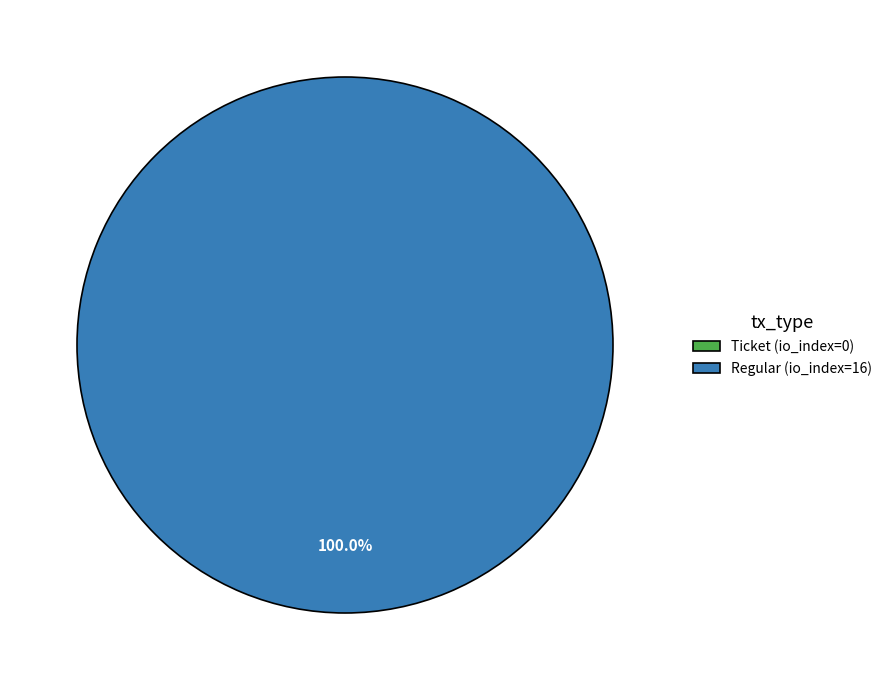

Is there a majority slice in this chart?

Yes